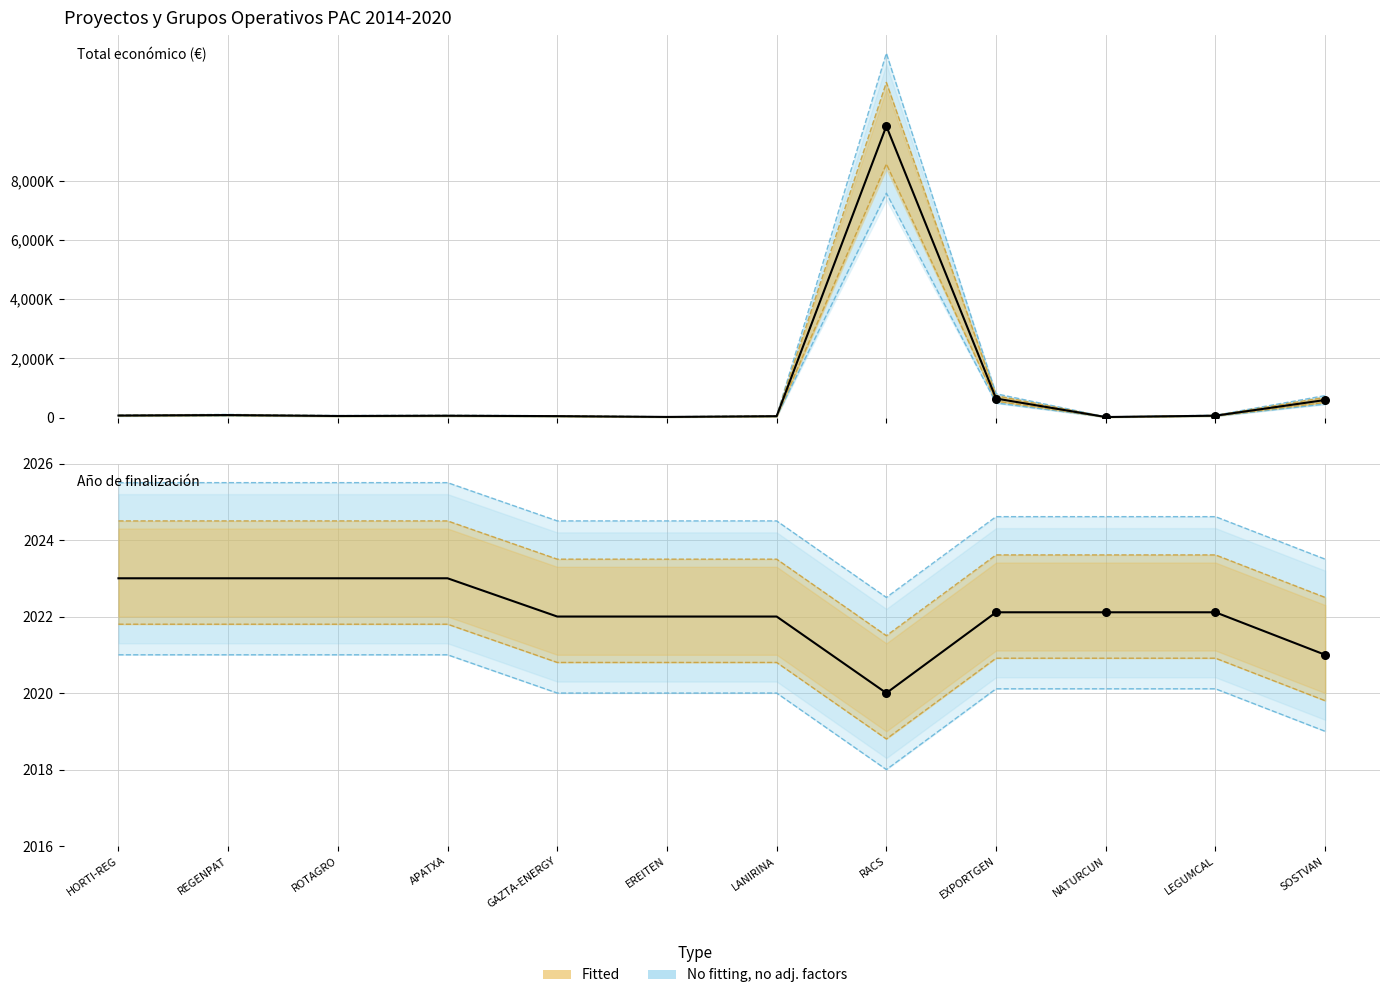

What is the change in value from ROTAGRO to EXPORTGEN?

+737718.8